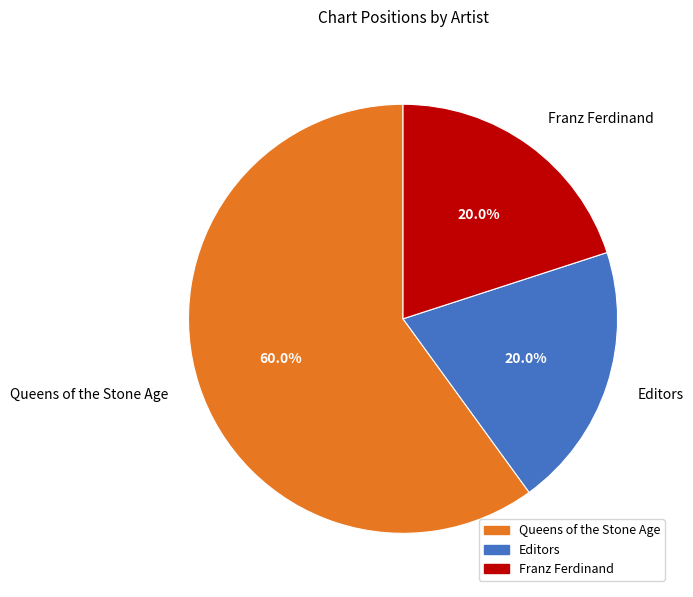

Is it true that Editors is 20% of the pie?

True